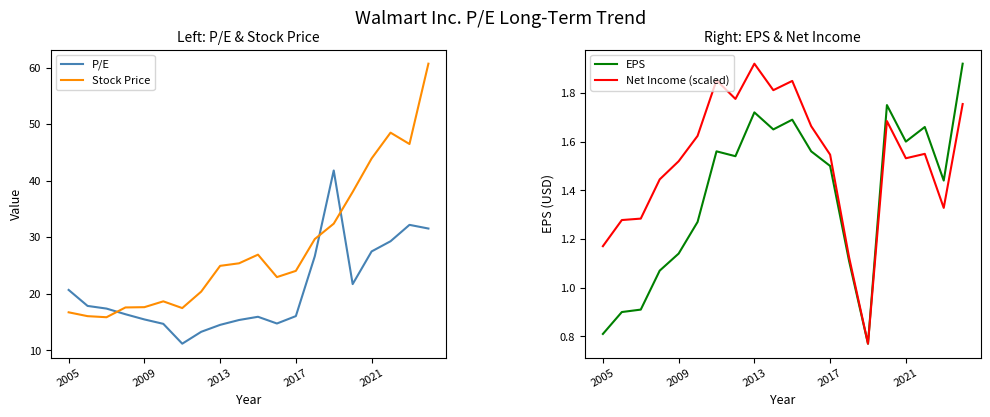

What is the maximum value shown in the chart?

60.7